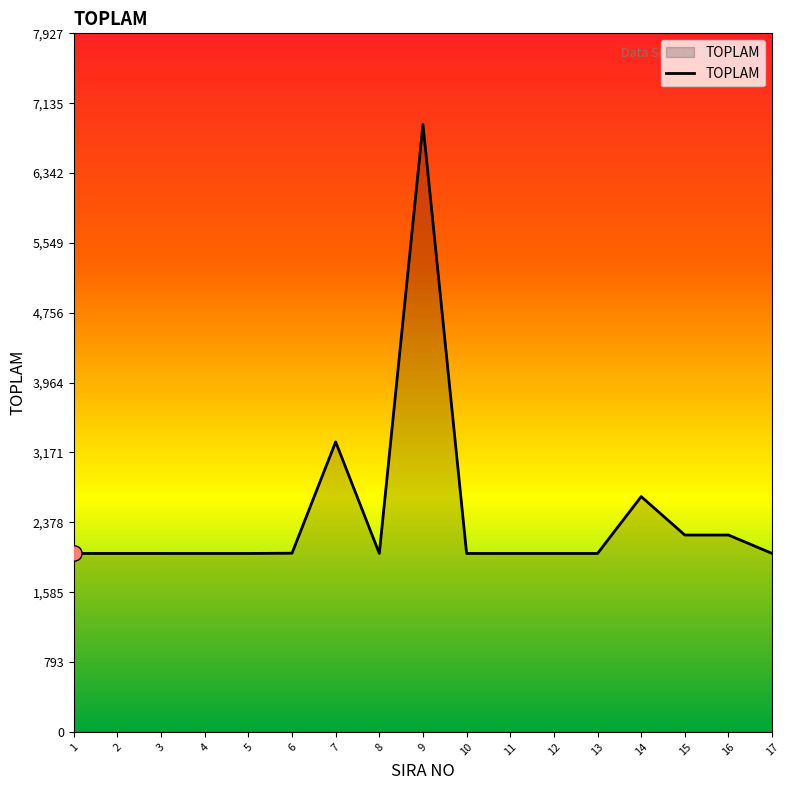

What is the ratio of the value at 6 to the value at 17?

1.0